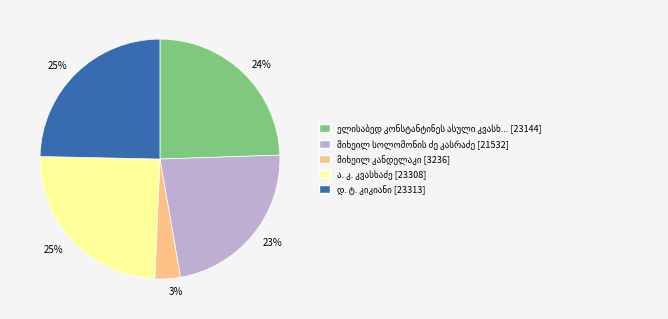

Does any single category account for the majority?

No